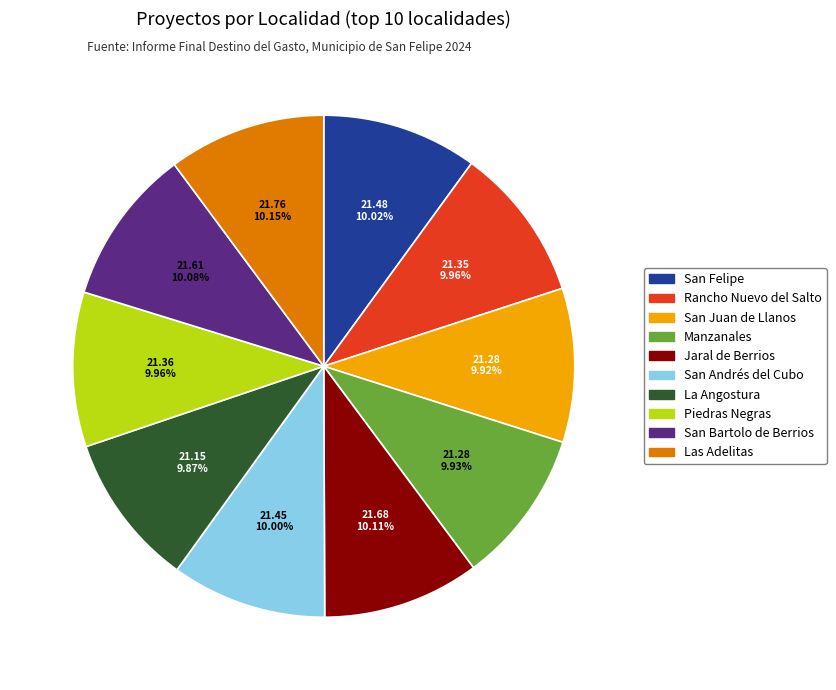

Is there any slice that represents more than half of the pie?

No